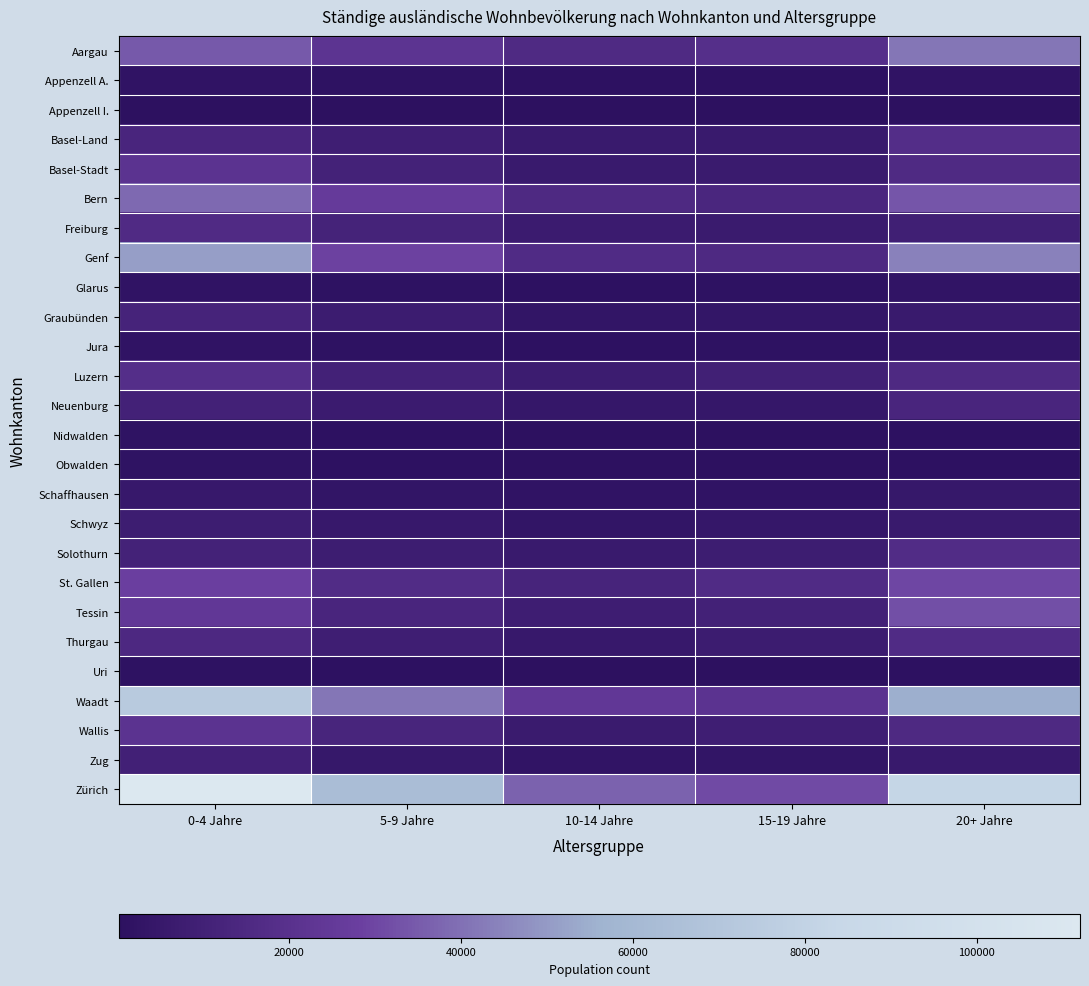

Which series has the largest range (max minus min)?

Zürich